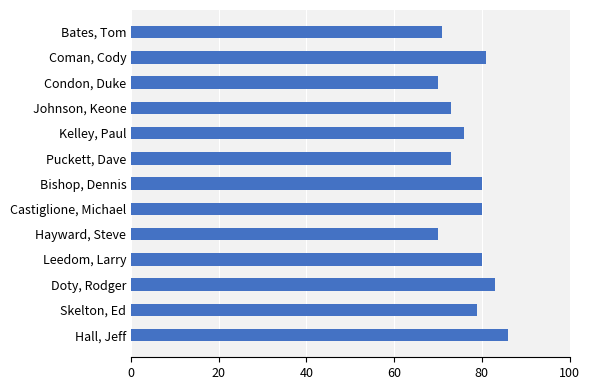

What is the greatest value displayed?

86